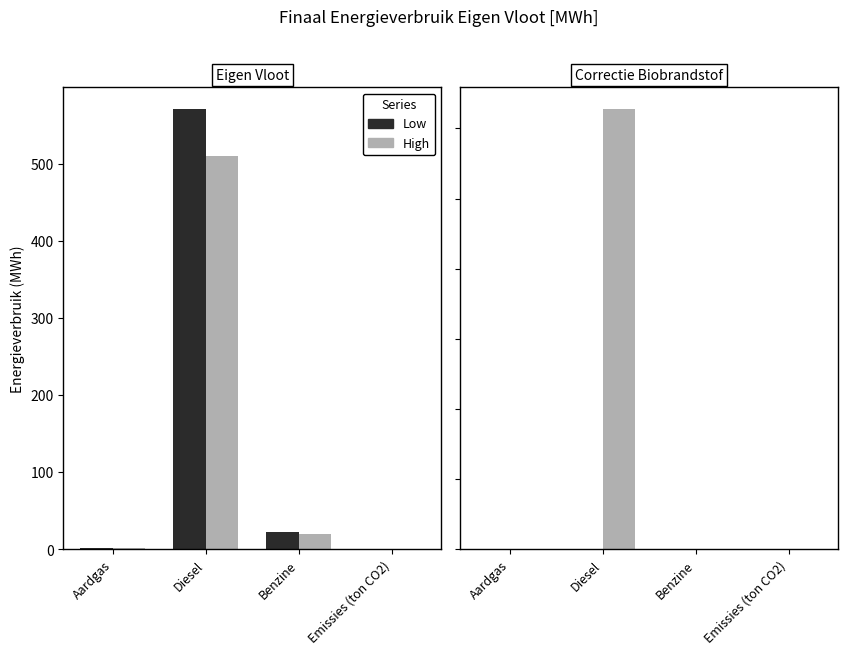

Rank the series at Emissies (ton CO2) from lowest to highest value.

Low, High